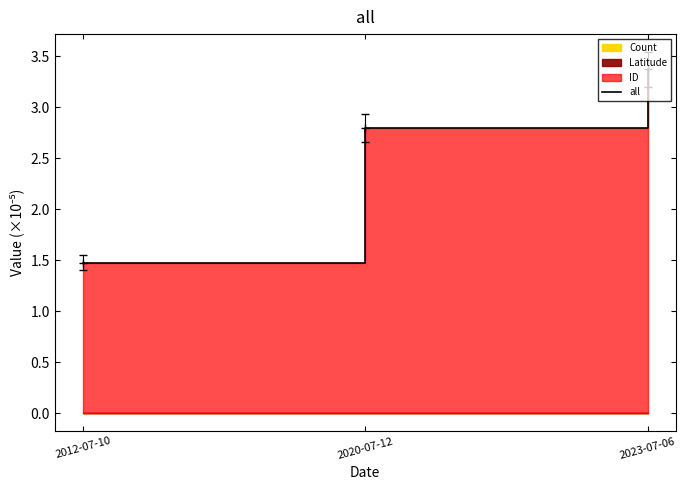

Does the chart display data point markers on the line(s)?

No